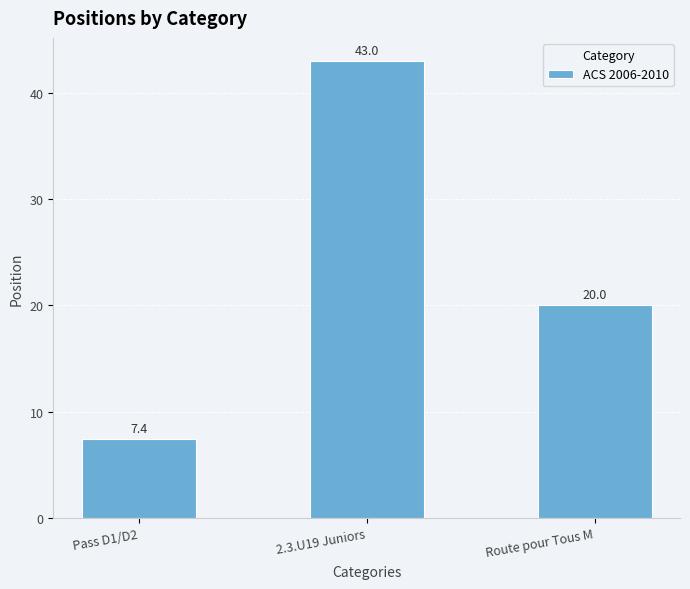

What is the difference between the maximum and minimum values?

35.6